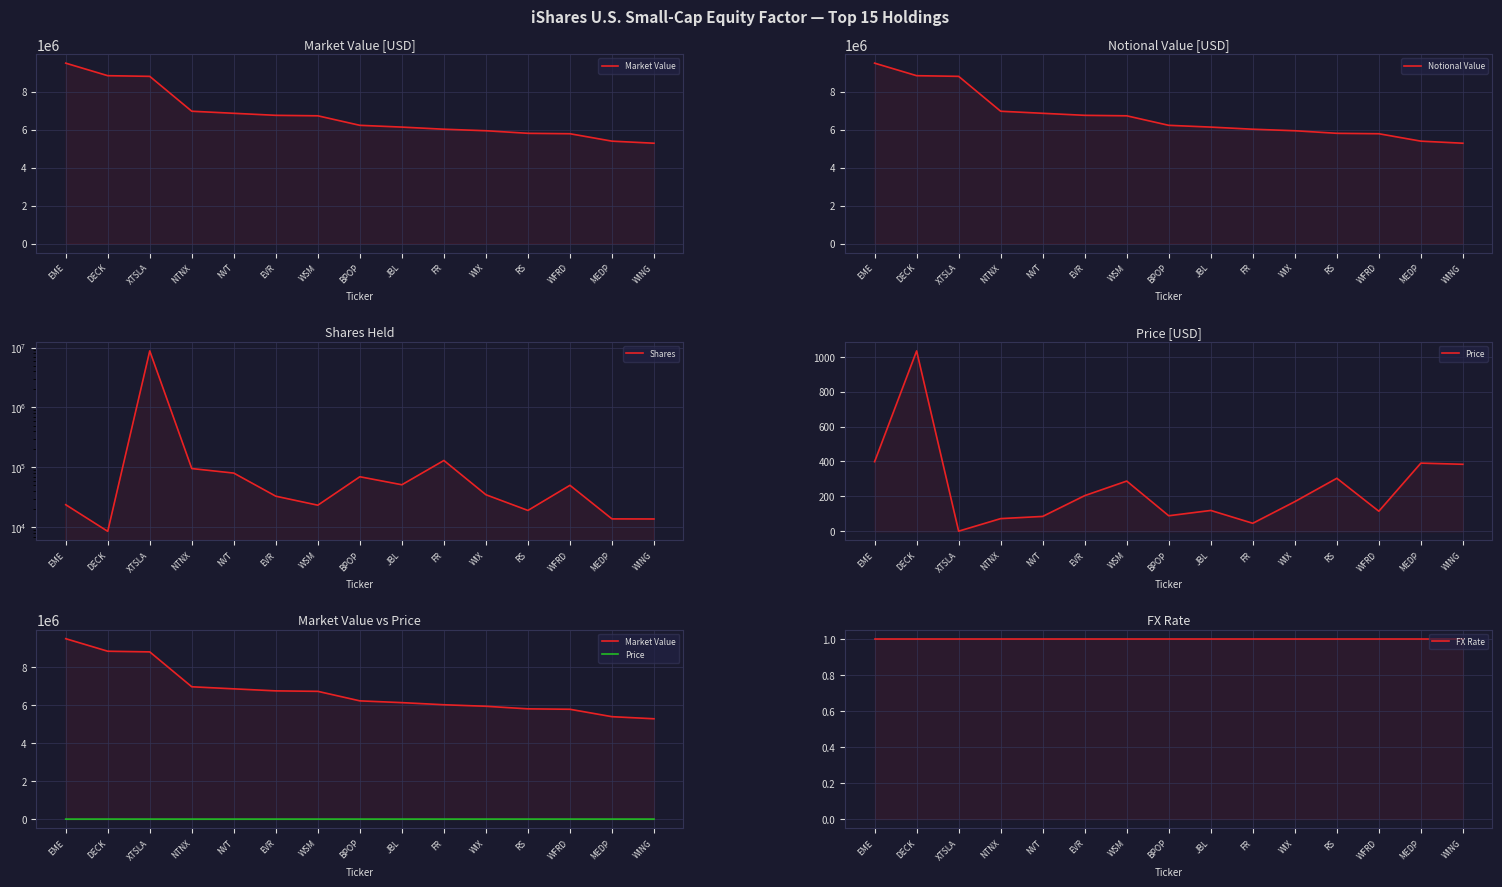

How many lines are shown in the chart?

5